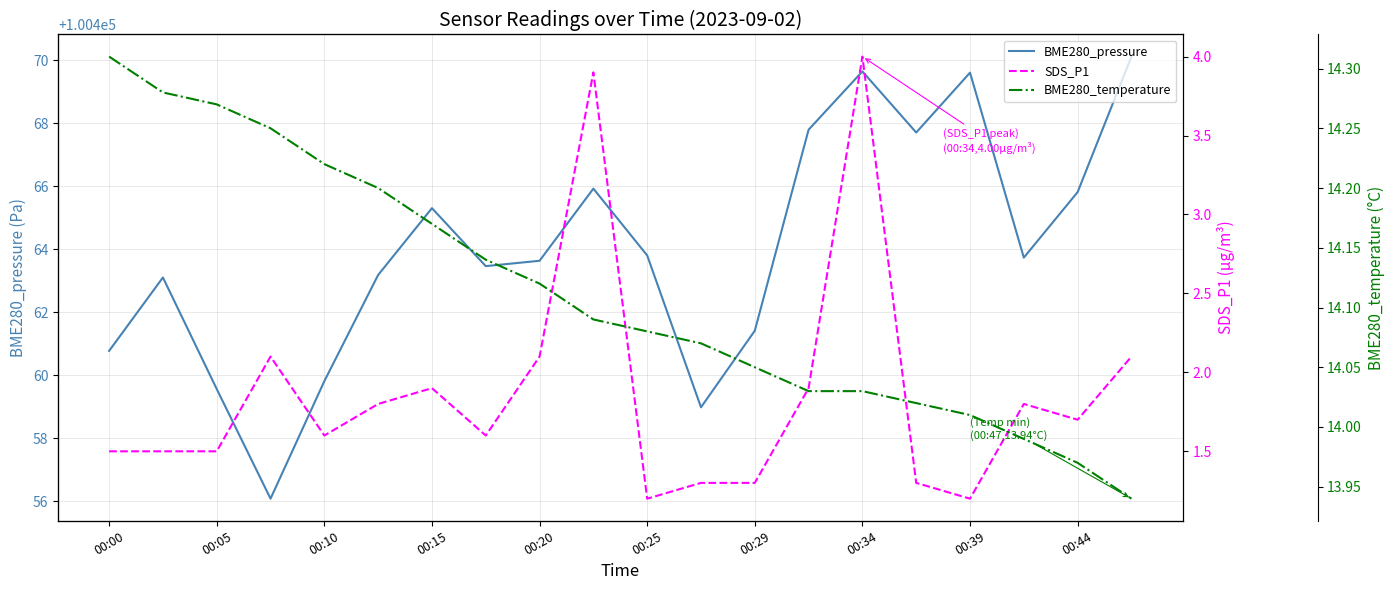

True or false: BME280_pressure and BME280_temperature intersect in this chart.

False